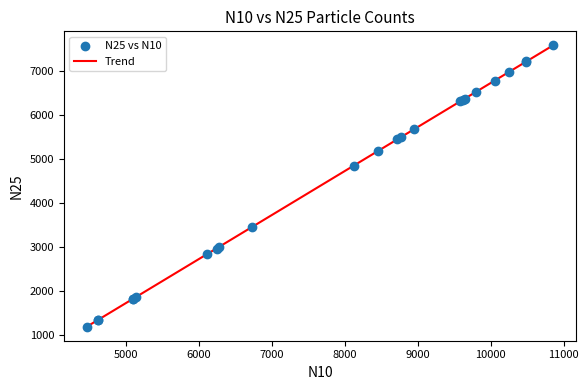

What Y value in the scatter plot is closest to 4380?

4845.0